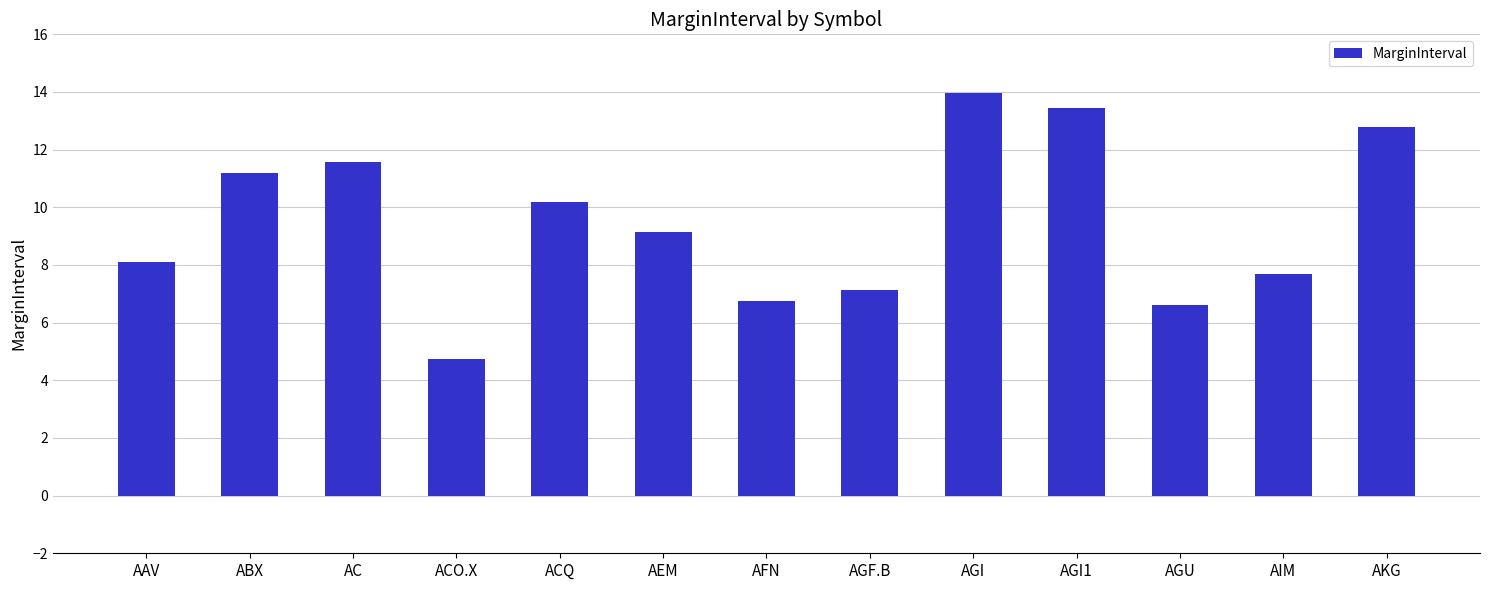

What is the greatest value displayed?

14.0